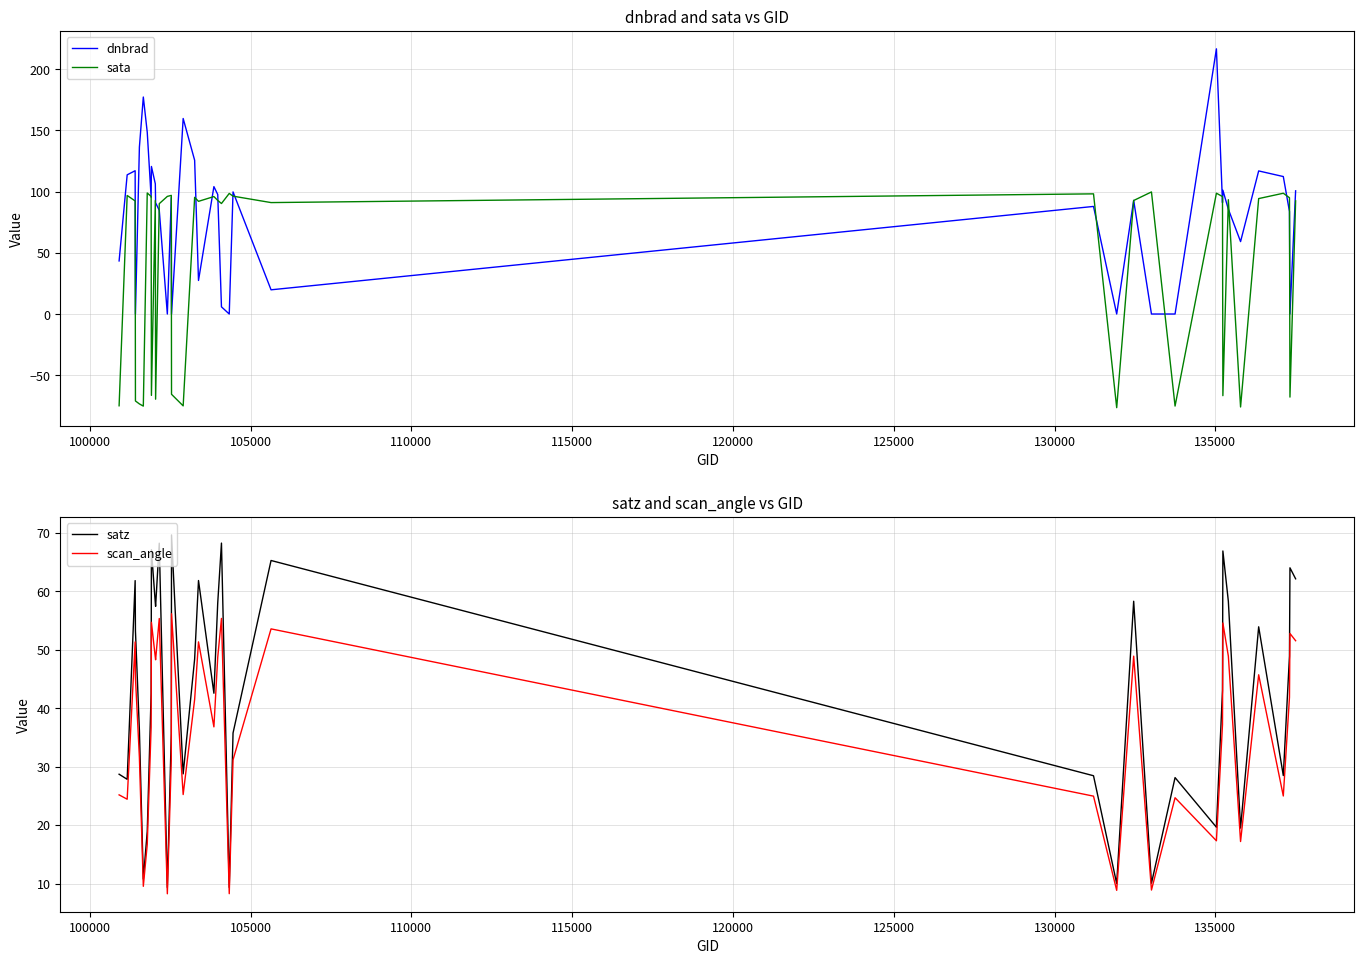

What is the highest value of the sata series?

99.8